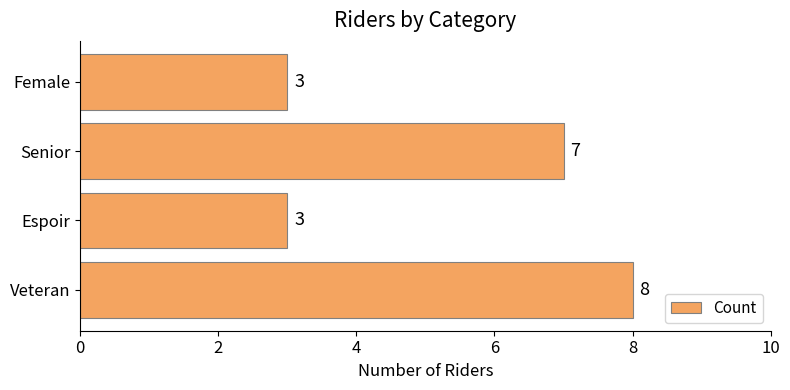

Reading bottom to top, extract all data points from this chart.

Veteran=8	Espoir=3	Senior=7	Female=3